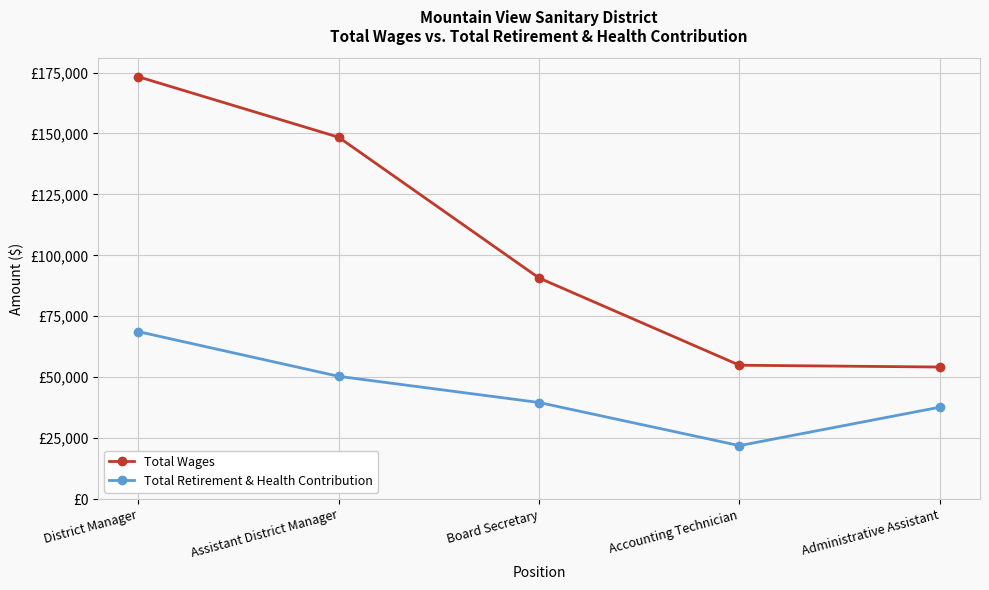

Is it true that Total Retirement & Health Contribution equals 11811 at Accounting Technician?

False